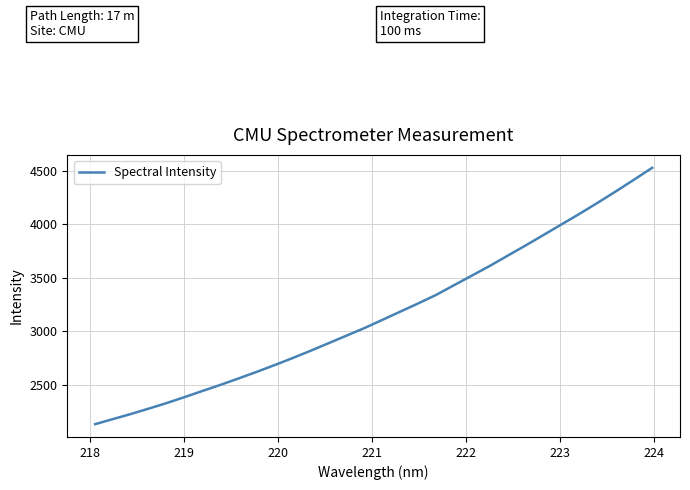

What is the greatest value displayed?

4526.8